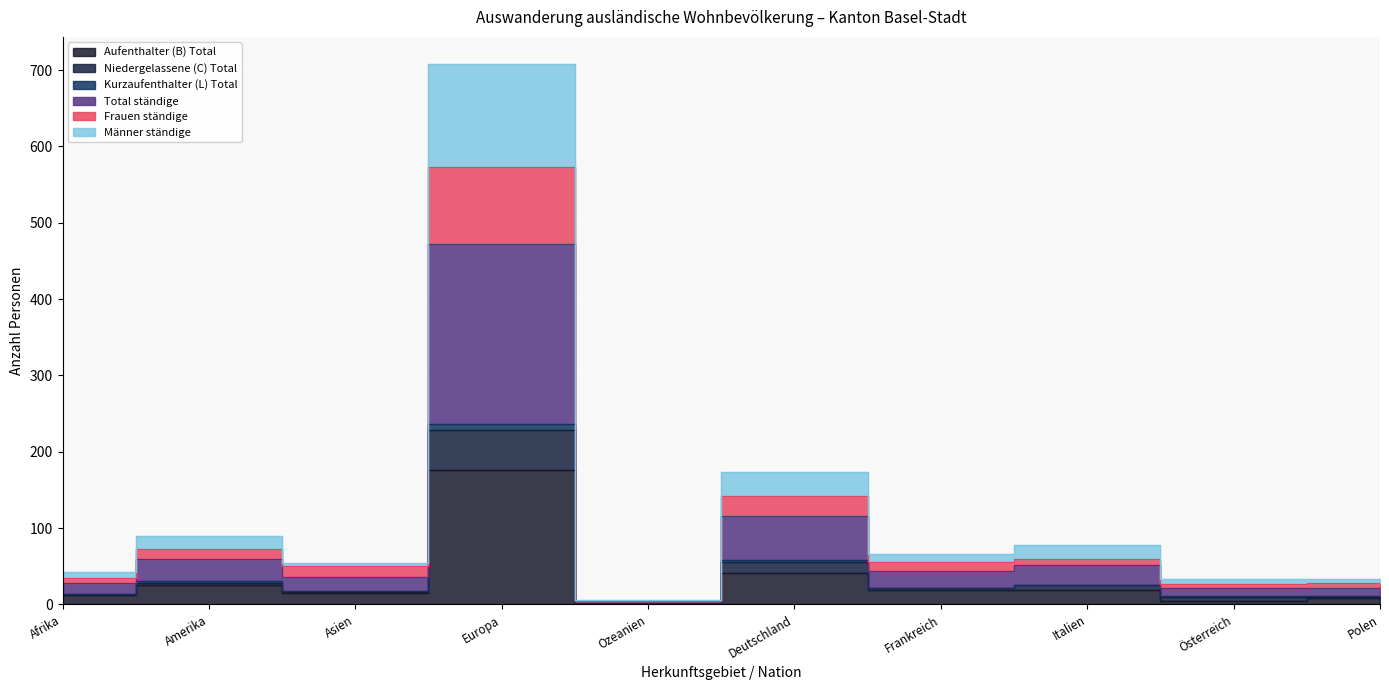

True or false: Frauen ständige and Aufenthalter (B) Total intersect in this chart.

False